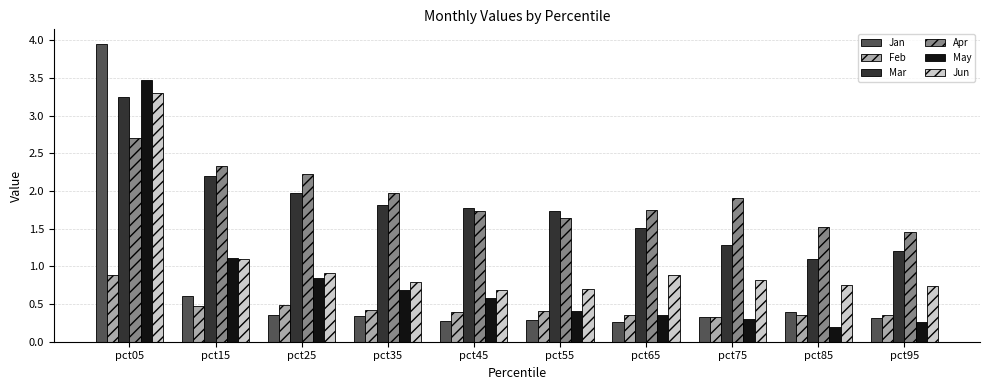

What is the difference between the highest and lowest values at pct05?

3.1